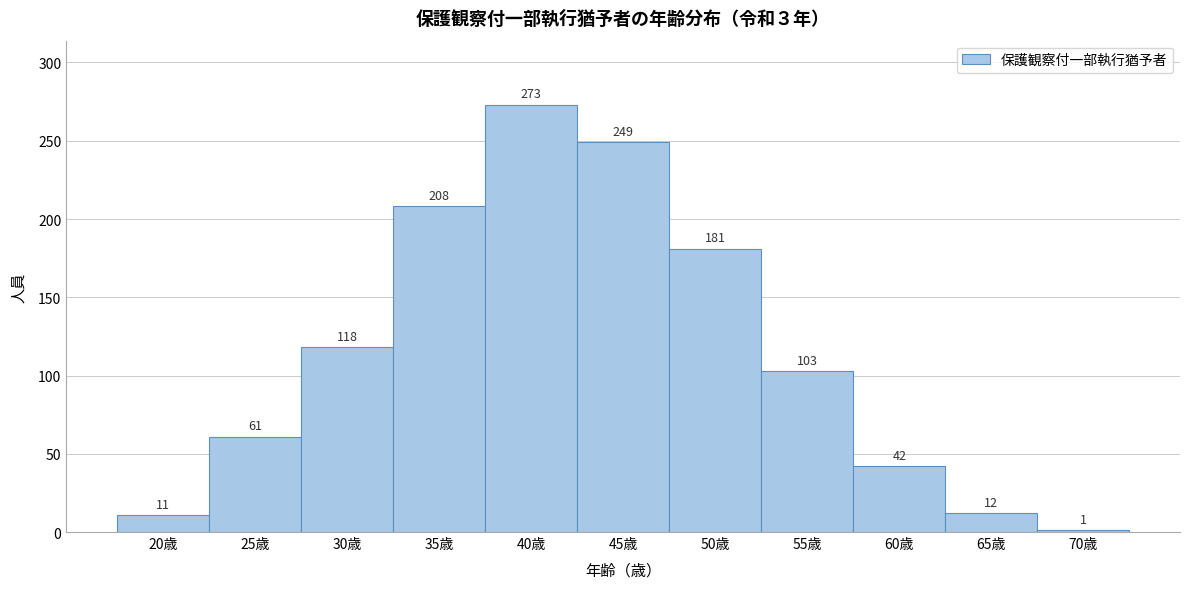

Reading right to left, list all the values displayed in this chart.

70歳=1	65歳=12	60歳=42	55歳=103	50歳=181	45歳=249	40歳=273	35歳=208	30歳=118	25歳=61	20歳=11